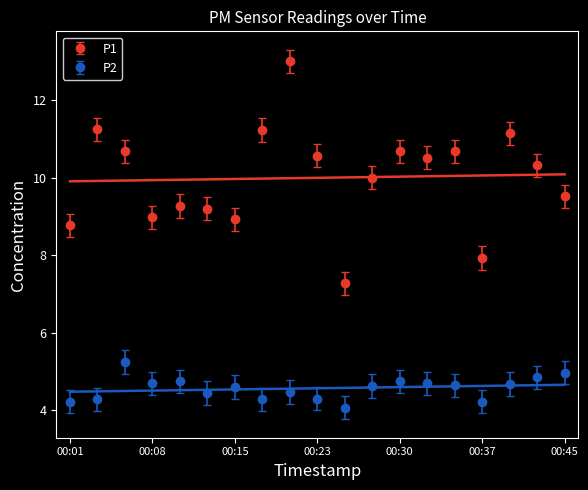

True or false: P2 and P1 cross at least once.

False